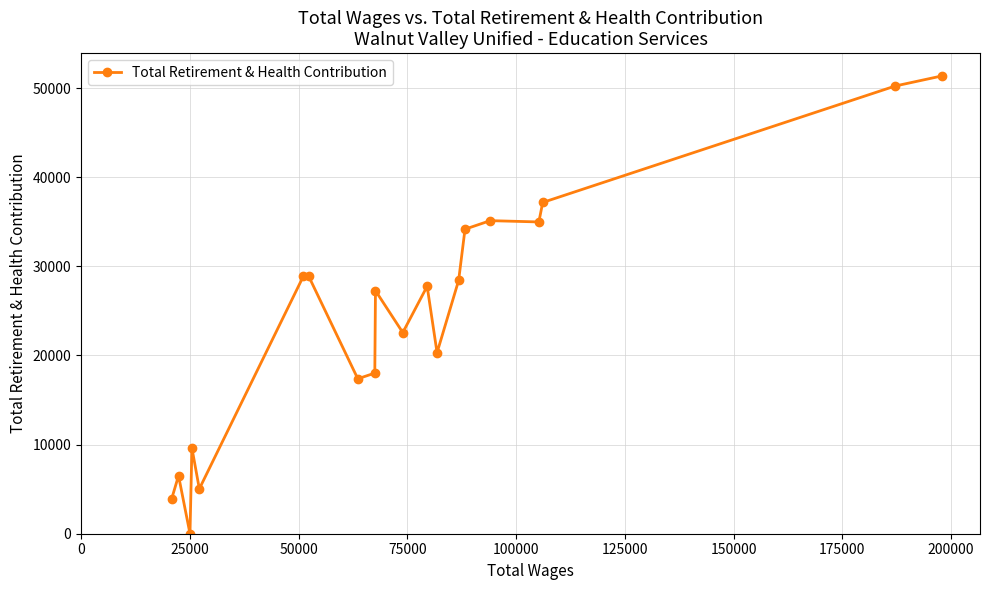

True or false: there are more than 1 points higher than both neighbors.

True